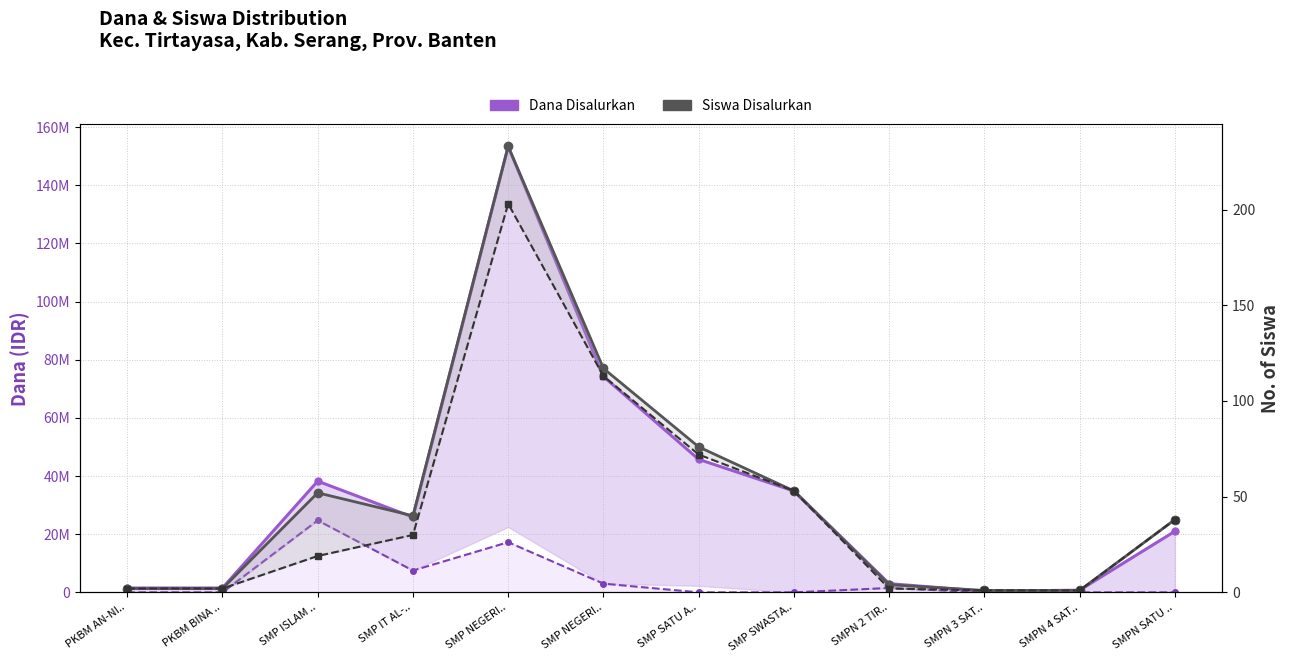

What is the label of the 11th point from the right?

PKBM BINA ..